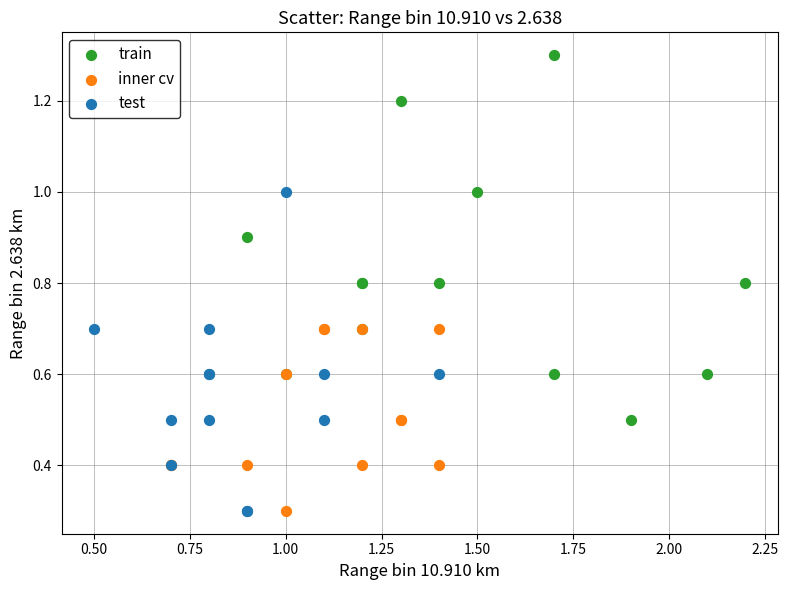

Which series contains the highest Y value?

train